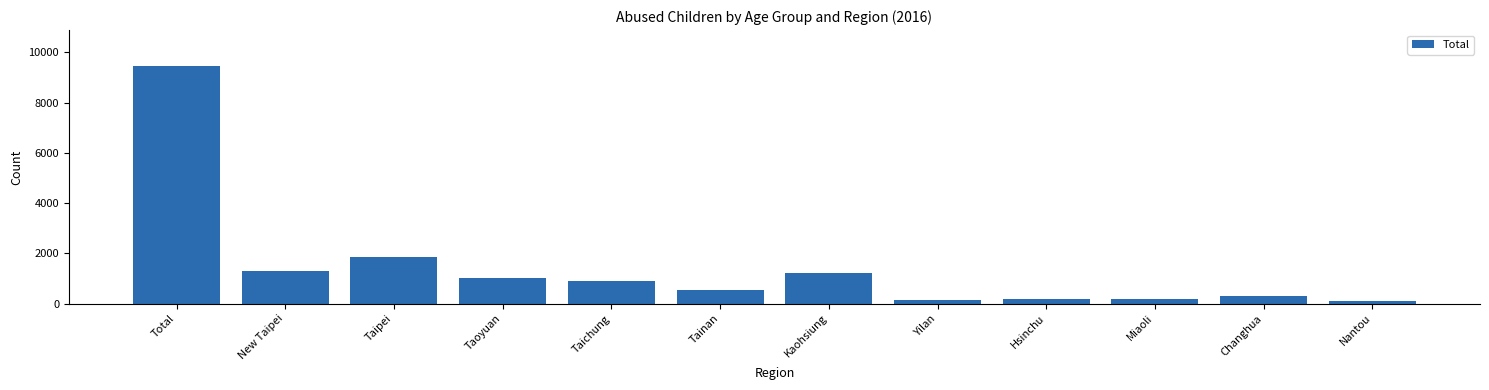

Where is the data nearest to the value 4788?

Taipei